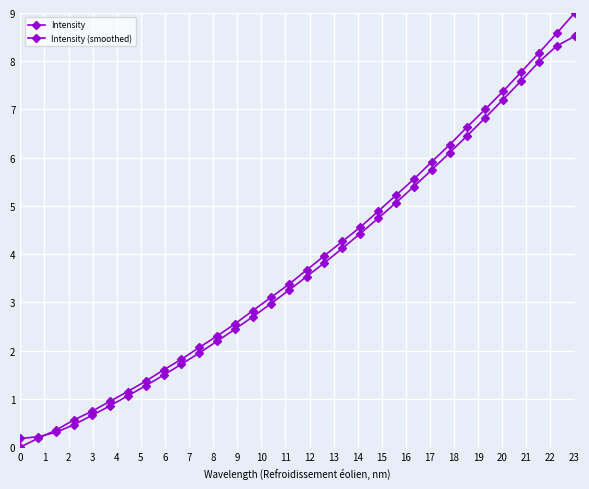

How many lines are shown in the chart?

2